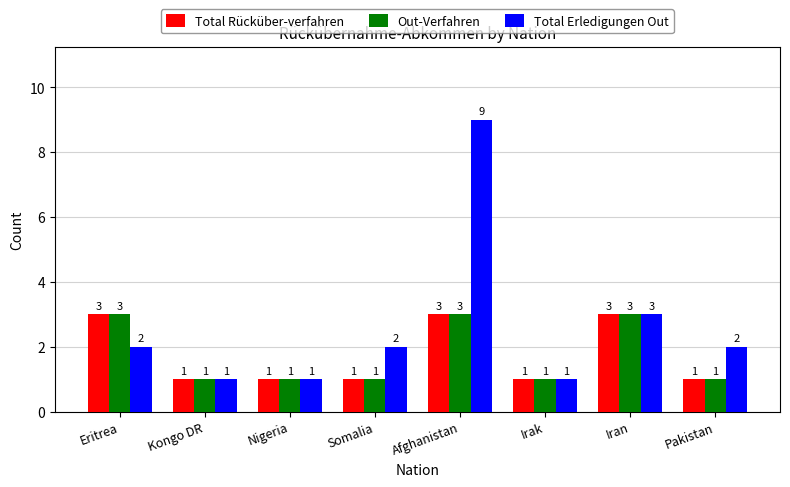

Reading right to left, transcribe all the data shown in this chart.

Total Rücküber-verfahren: Pakistan=1	Iran=3	Irak=1	Afghanistan=3	Somalia=1	Nigeria=1	Kongo DR=1	Eritrea=3
Out-Verfahren: Pakistan=1	Iran=3	Irak=1	Afghanistan=3	Somalia=1	Nigeria=1	Kongo DR=1	Eritrea=3
Total Erledigungen Out: Pakistan=2	Iran=3	Irak=1	Afghanistan=9	Somalia=2	Nigeria=1	Kongo DR=1	Eritrea=2